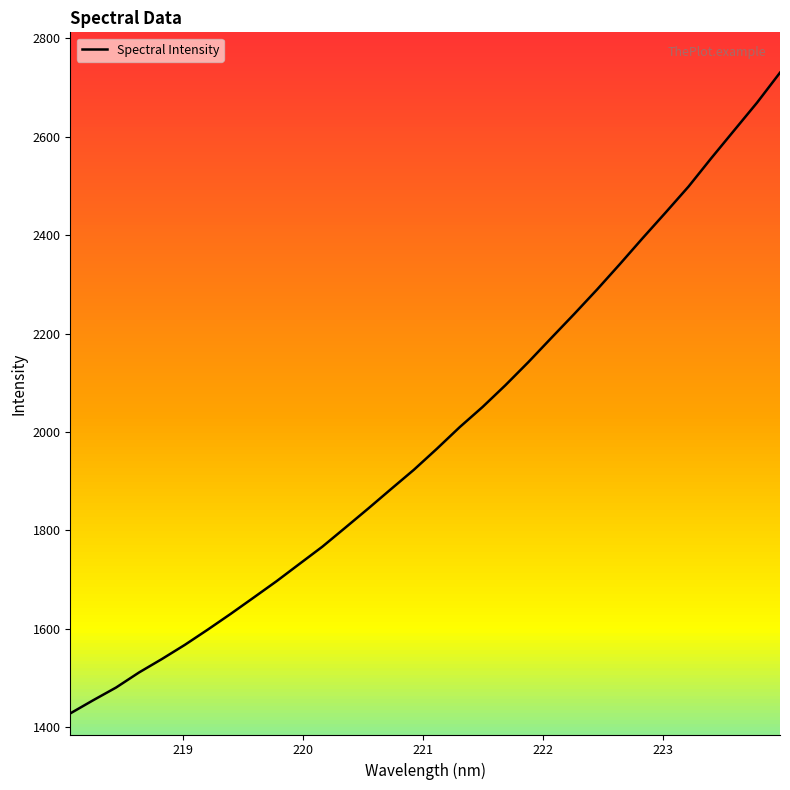

How many lines are shown in the chart?

1